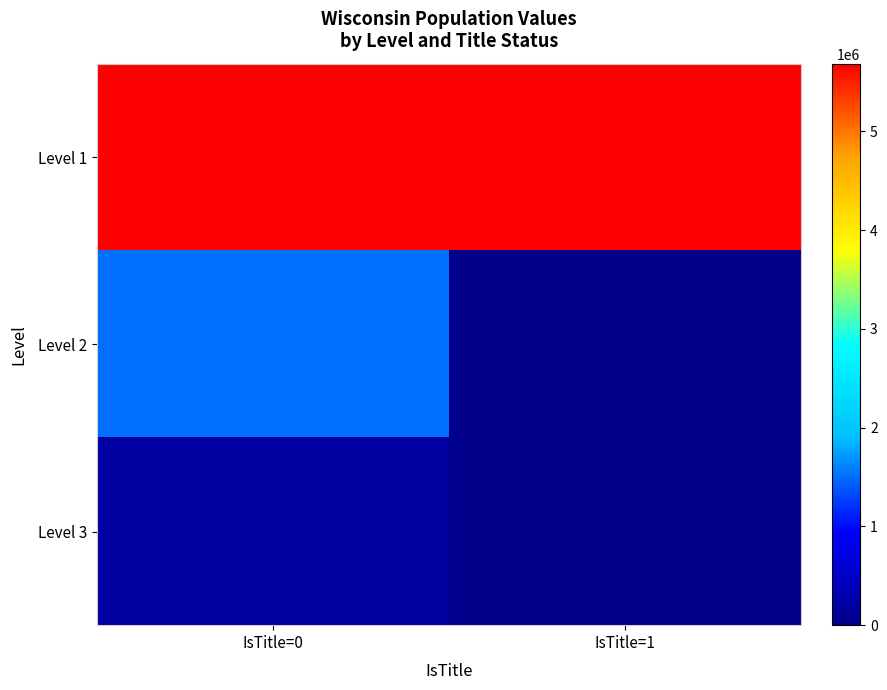

Rank the series by their maximum value, from highest to lowest.

Level 1, Level 2, Level 3